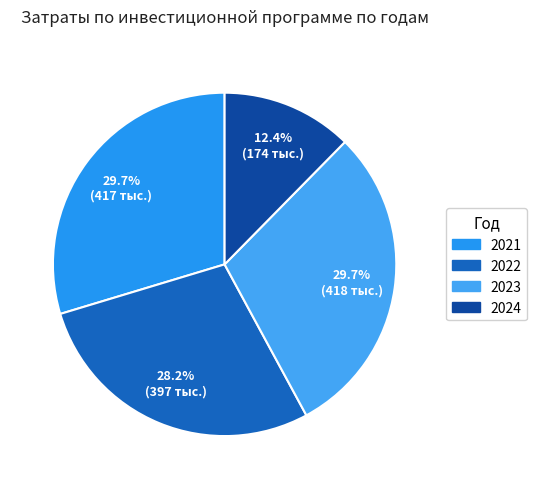

Rank the categories by value from lowest to highest.

2024, 2022, 2021, 2023